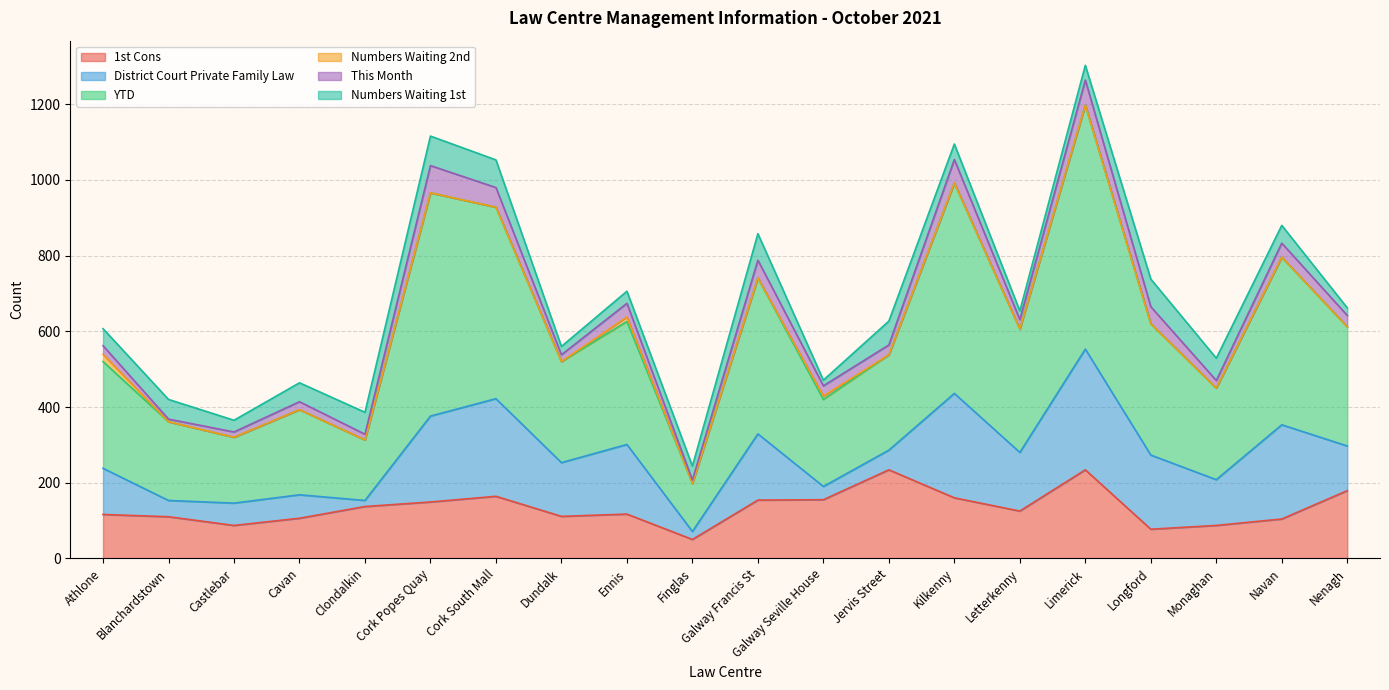

After their last crossing, which series has the higher values: Numbers Waiting 1st or This Month?

This Month